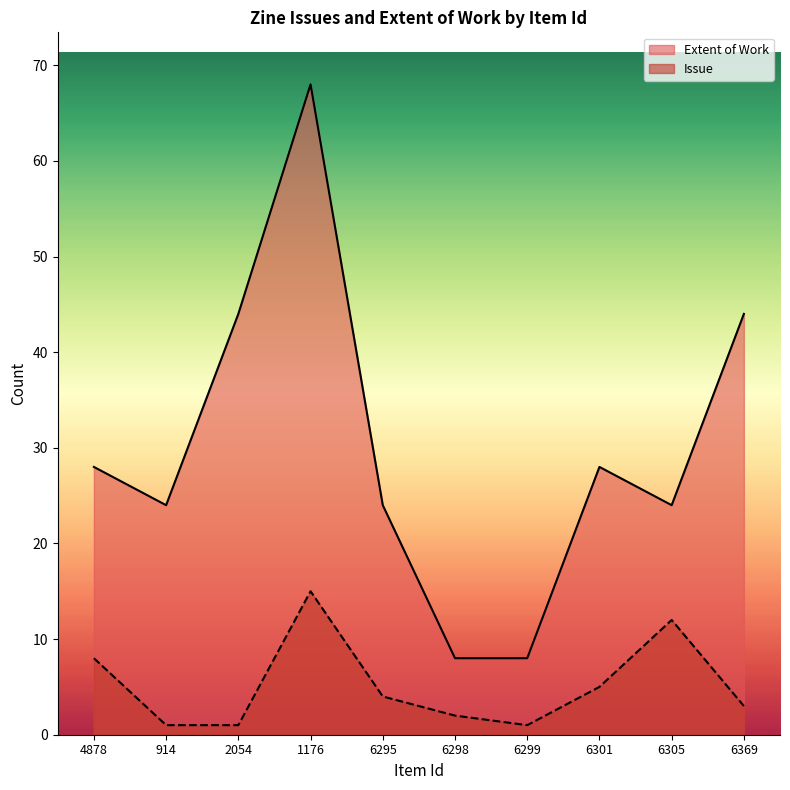

Is it true that Issue equals 0 at 914?

False